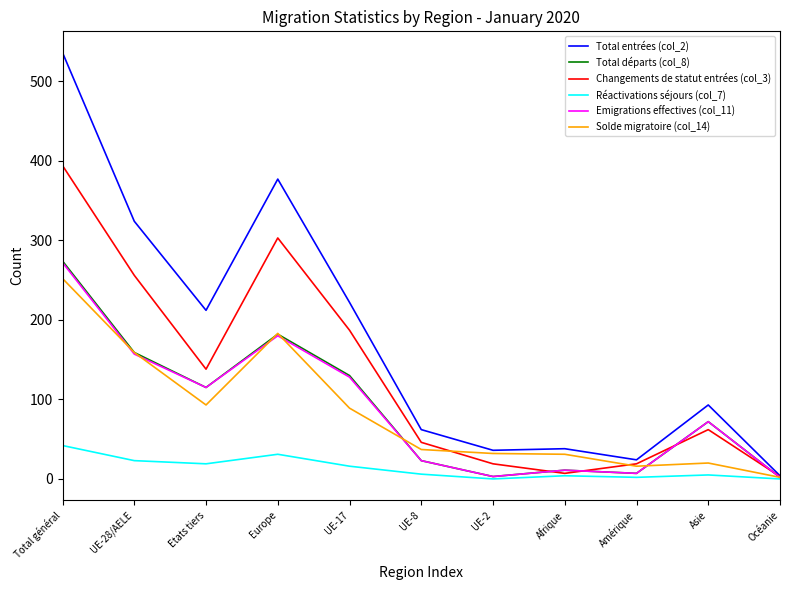

What is the sum of the Total entrées (col_2) values at Europe and UE-17?

599